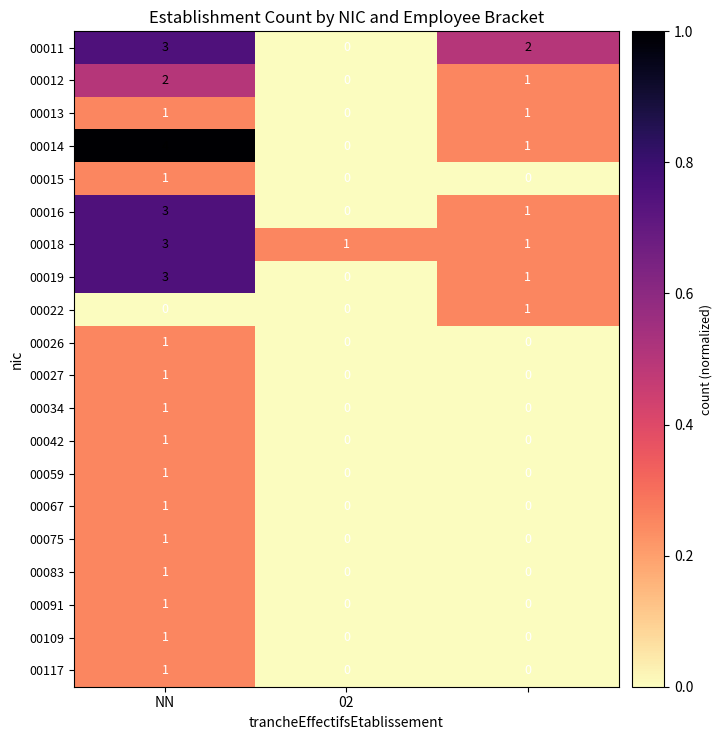

Which series has the widest spread of values?

00014